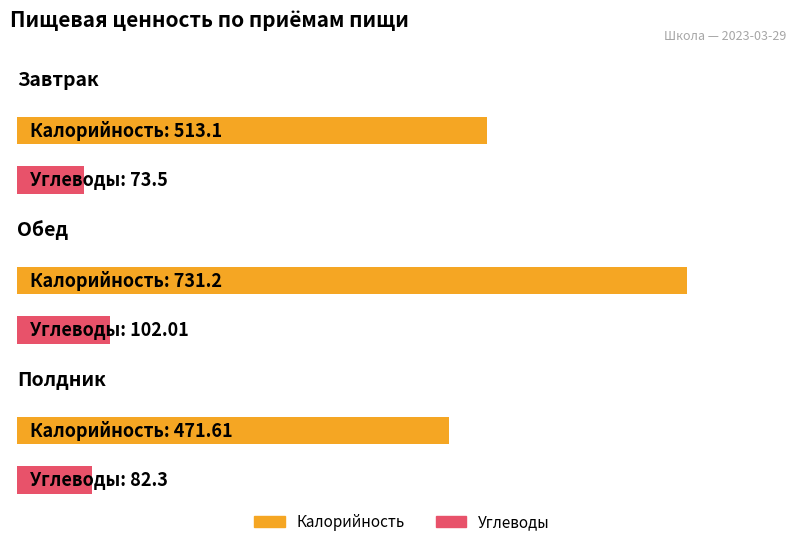

What is the greatest value displayed?

731.2